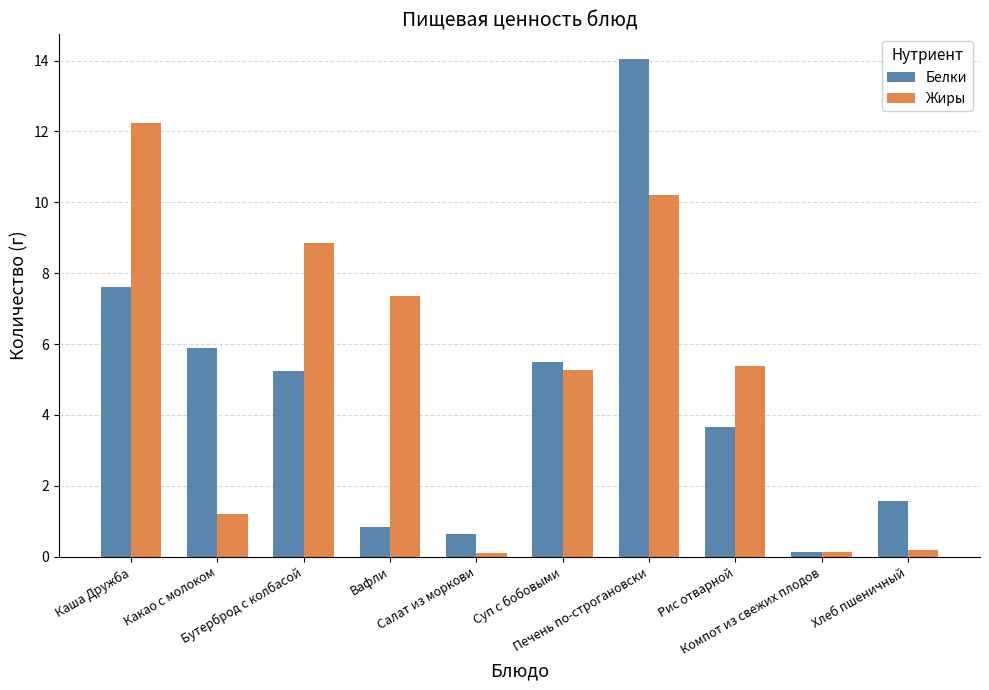

List the series in order of their peak value, highest first.

Белки, Жиры